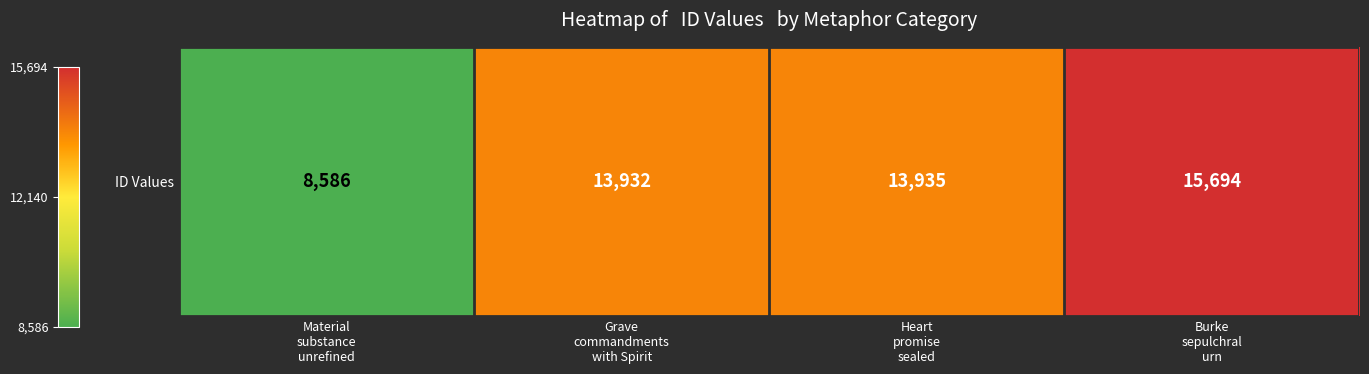

What is the average value?

13037